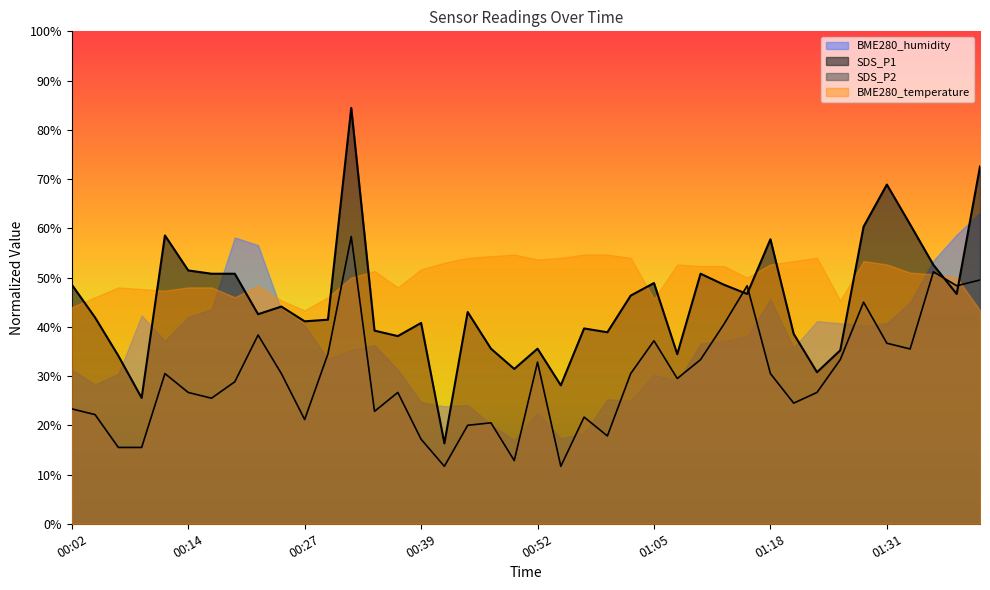

Rank the series by their maximum value, from highest to lowest.

SDS_P1, BME280_humidity, SDS_P2, BME280_temperature